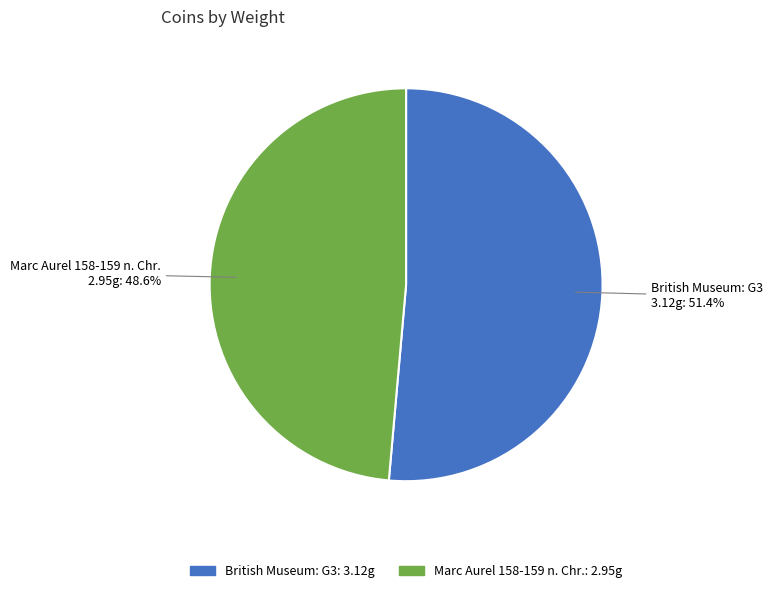

Is it true that Marc Aurel 158-159 n. Chr. is 49% of the pie?

True